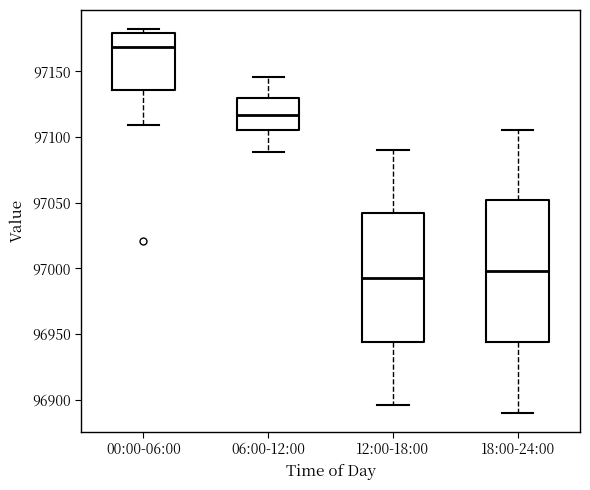

Reading left to right, transcribe this box plot: for each box, give where its median line is, the range the box spans, and where its two whiskers end, as read against the y-axis. The values are not printed on the chart, so give them approximately, as read against the axis.

00:00-06:00: median 97170, box 97135 to 97180, whiskers 97110 to 97180 (just above the box's upper edge)
06:00-12:00: median 97115, box 97105 to 97130, whiskers 97090 to 97145
12:00-18:00: median 96995, box 96945 to 97040, whiskers 96895 to 97090
18:00-24:00: median 97000, box 96945 to 97050, whiskers 96890 to 97105